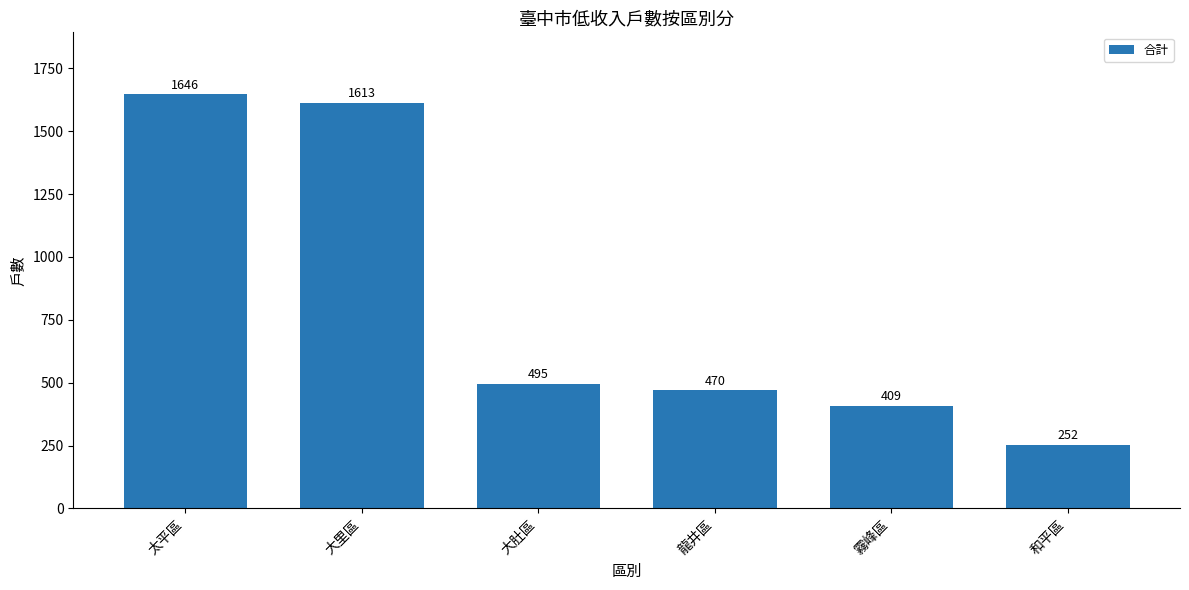

Which label corresponds to the largest value in the chart?

太平區